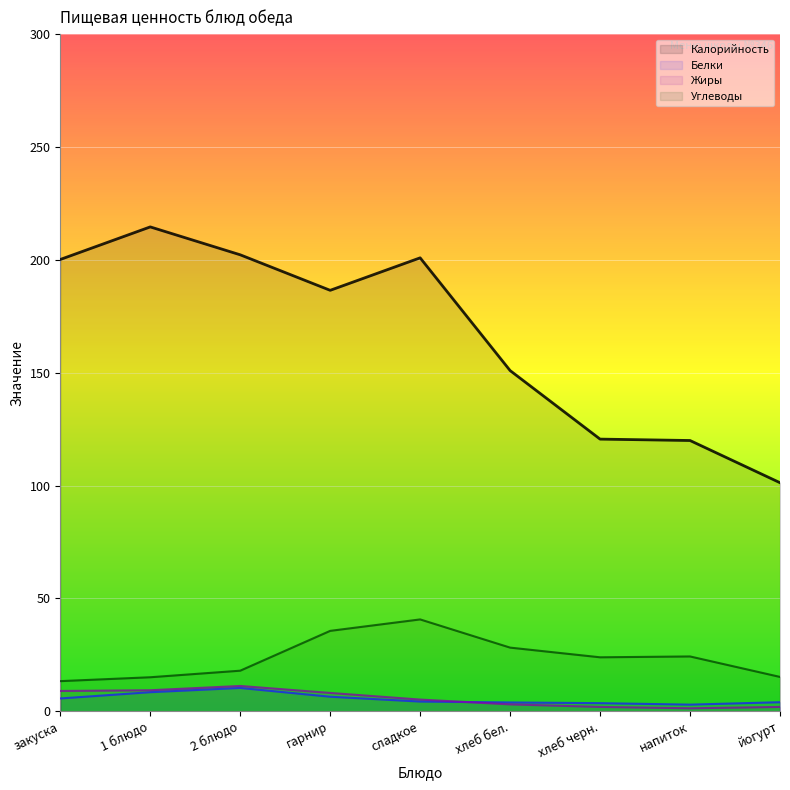

What is the difference between the second highest and minimum values in the Углеводы series?

22.3